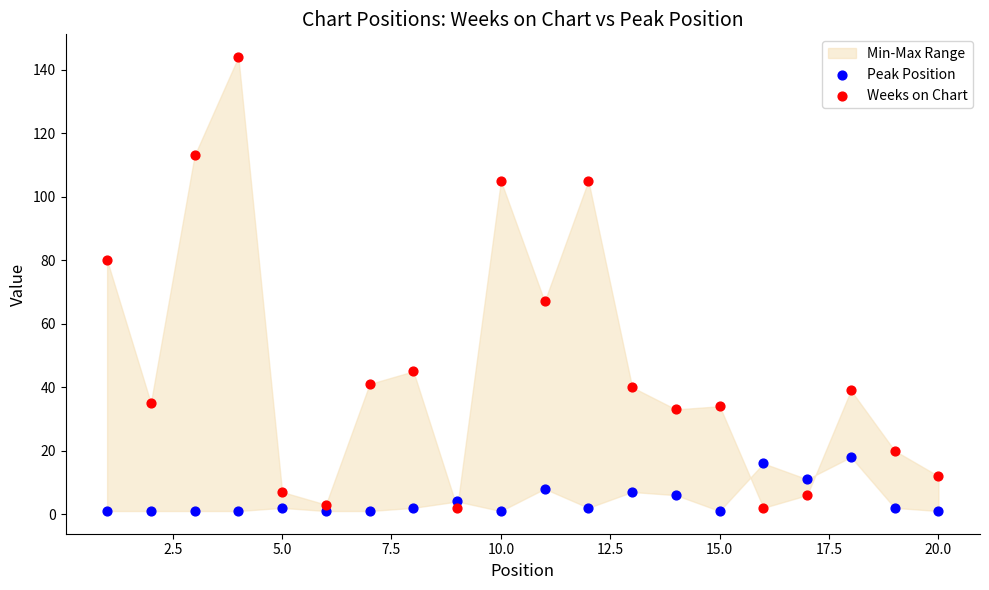

What is the X range (max minus min) for the scatter plot?

19